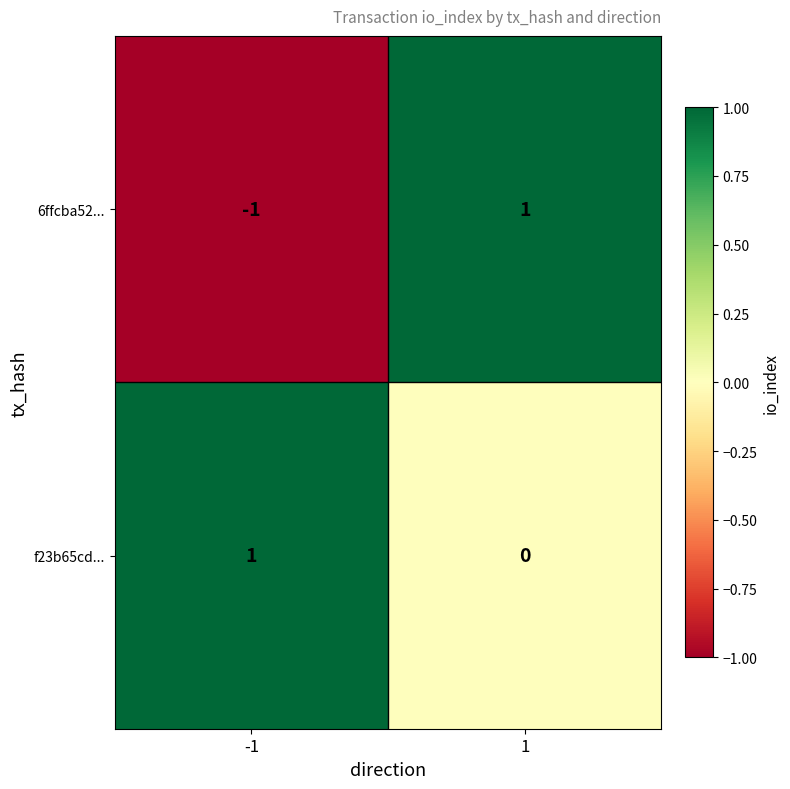

List the labels in order of 6ffcba52... value, smallest first.

-1, 1